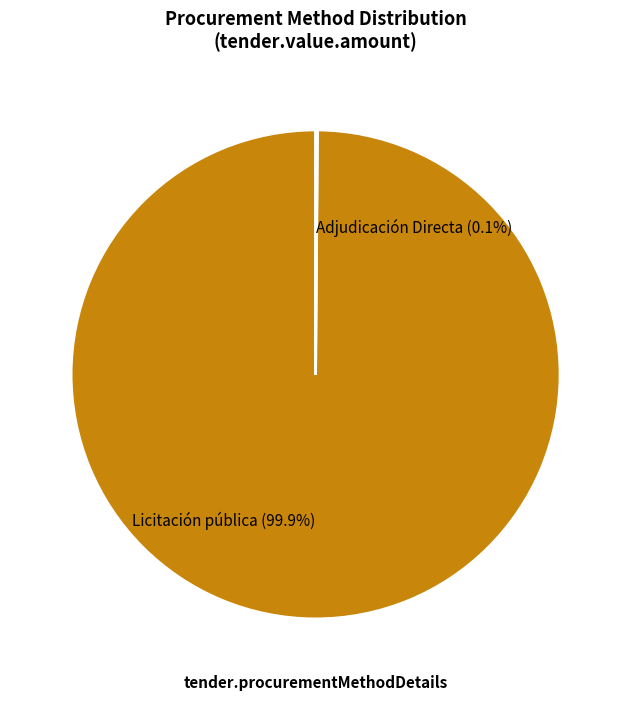

How much of the chart is everything except Licitación pública (99.9%)?

0.1%